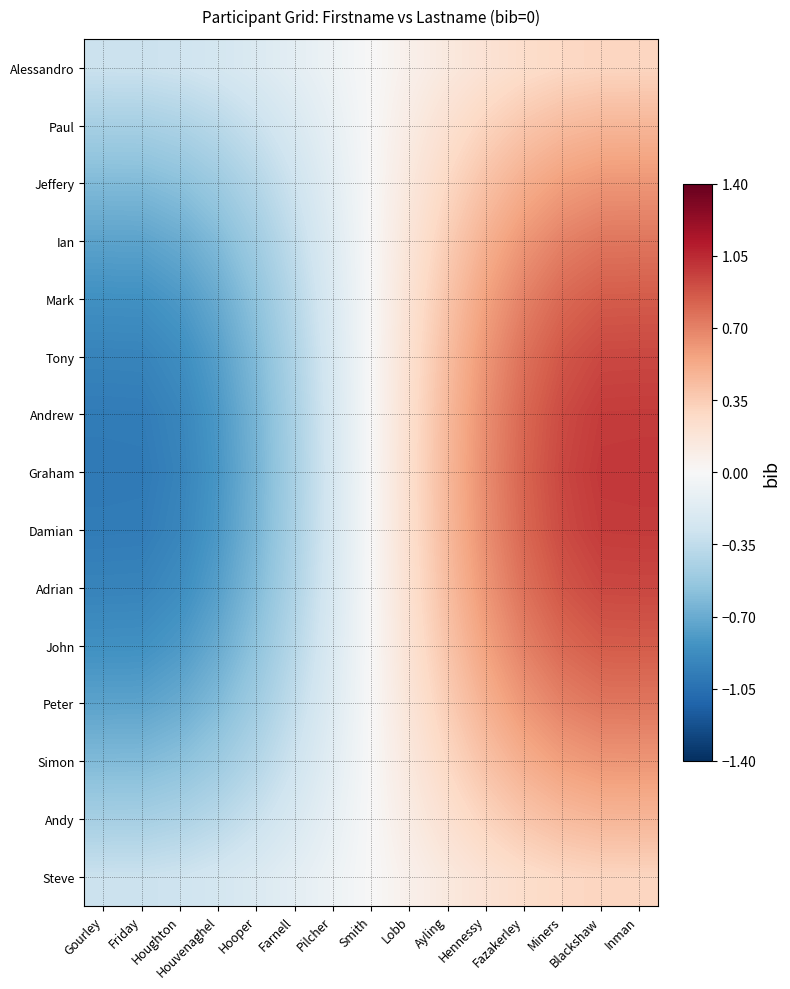

At which category is the sum across all series the highest?

Inman